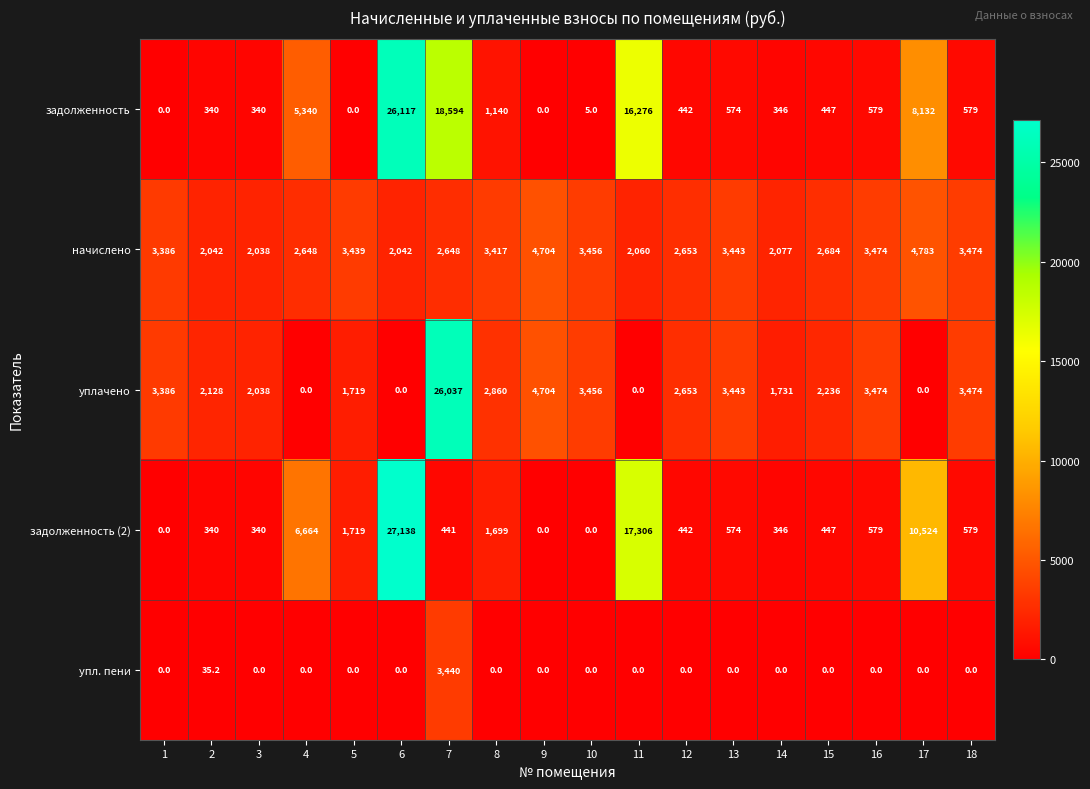

The value of задолженность (2) at 14 is 100.7. True or false?

False